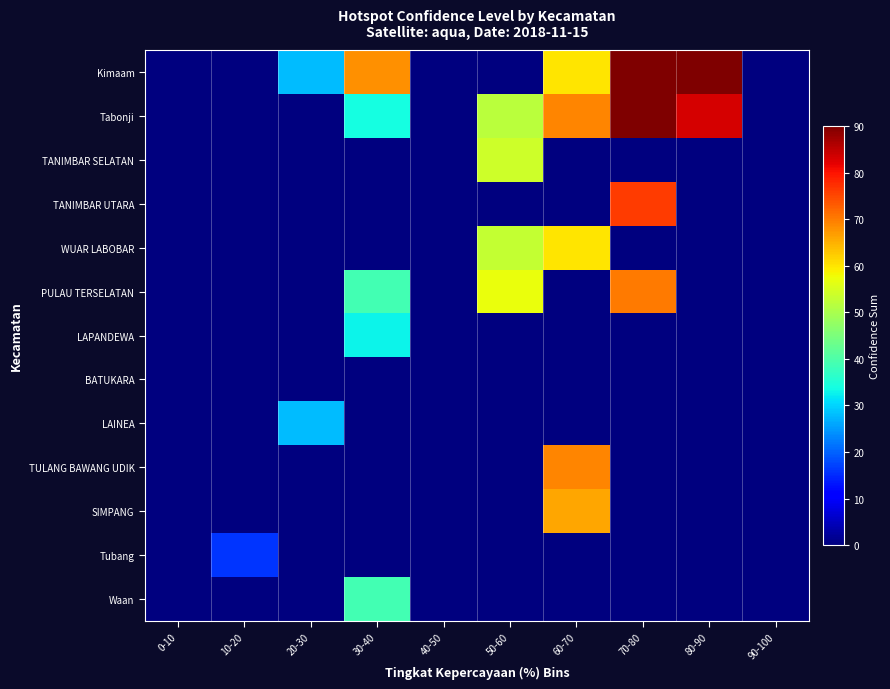

Reading right to left, what are all the values shown in this chart?

Kimaam: 90-100=0	80-90=164	70-80=151	60-70=60	50-60=0	40-50=0	30-40=68	20-30=28	10-20=0	0-10=0
Tabonji: 90-100=0	80-90=83	70-80=154	60-70=69	50-60=52	40-50=0	30-40=34	20-30=0	10-20=0	0-10=0
TANIMBAR SELATAN: 90-100=0	80-90=0	70-80=0	60-70=0	50-60=54	40-50=0	30-40=0	20-30=0	10-20=0	0-10=0
TANIMBAR UTARA: 90-100=0	80-90=0	70-80=76	60-70=0	50-60=0	40-50=0	30-40=0	20-30=0	10-20=0	0-10=0
WUAR LABOBAR: 90-100=0	80-90=0	70-80=0	60-70=60	50-60=53	40-50=0	30-40=0	20-30=0	10-20=0	0-10=0
PULAU TERSELATAN: 90-100=0	80-90=0	70-80=70	60-70=0	50-60=57	40-50=0	30-40=39	20-30=0	10-20=0	0-10=0
LAPANDEWA: 90-100=0	80-90=0	70-80=0	60-70=0	50-60=0	40-50=0	30-40=33	20-30=0	10-20=0	0-10=0
BATUKARA: 90-100=0	80-90=0	70-80=0	60-70=0	50-60=0	40-50=0	30-40=0	20-30=0	10-20=0	0-10=0
LAINEA: 90-100=0	80-90=0	70-80=0	60-70=0	50-60=0	40-50=0	30-40=0	20-30=28	10-20=0	0-10=0
TULANG BAWANG UDIK: 90-100=0	80-90=0	70-80=0	60-70=69	50-60=0	40-50=0	30-40=0	20-30=0	10-20=0	0-10=0
SIMPANG: 90-100=0	80-90=0	70-80=0	60-70=66	50-60=0	40-50=0	30-40=0	20-30=0	10-20=0	0-10=0
Tubang: 90-100=0	80-90=0	70-80=0	60-70=0	50-60=0	40-50=0	30-40=0	20-30=0	10-20=16	0-10=0
Waan: 90-100=0	80-90=0	70-80=0	60-70=0	50-60=0	40-50=0	30-40=39	20-30=0	10-20=0	0-10=0